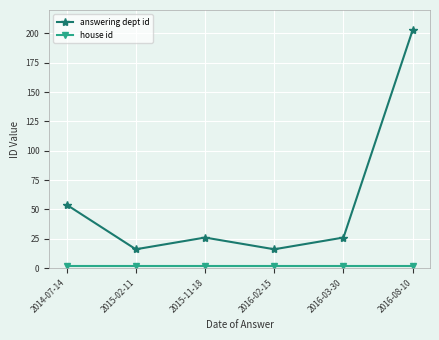

The answering dept id series shows 203 at 2016-08-10. True or false?

True